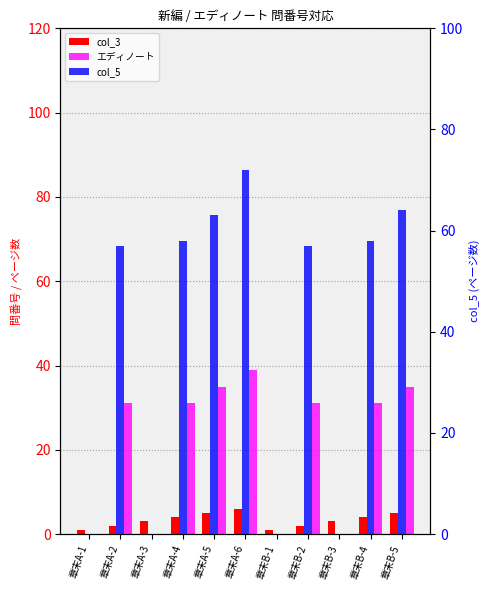

What is the difference between the maximum and minimum values in the エディノート series?

39